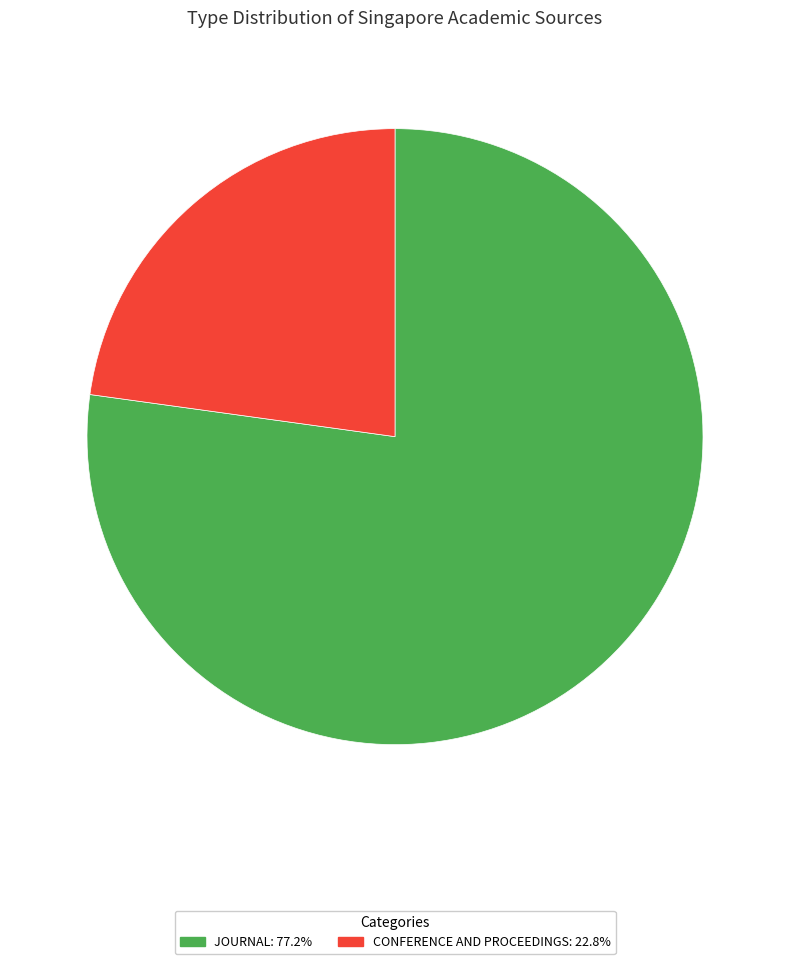

Does CONFERENCE AND PROCEEDINGS: 22.8% account for over 50% of the chart?

No